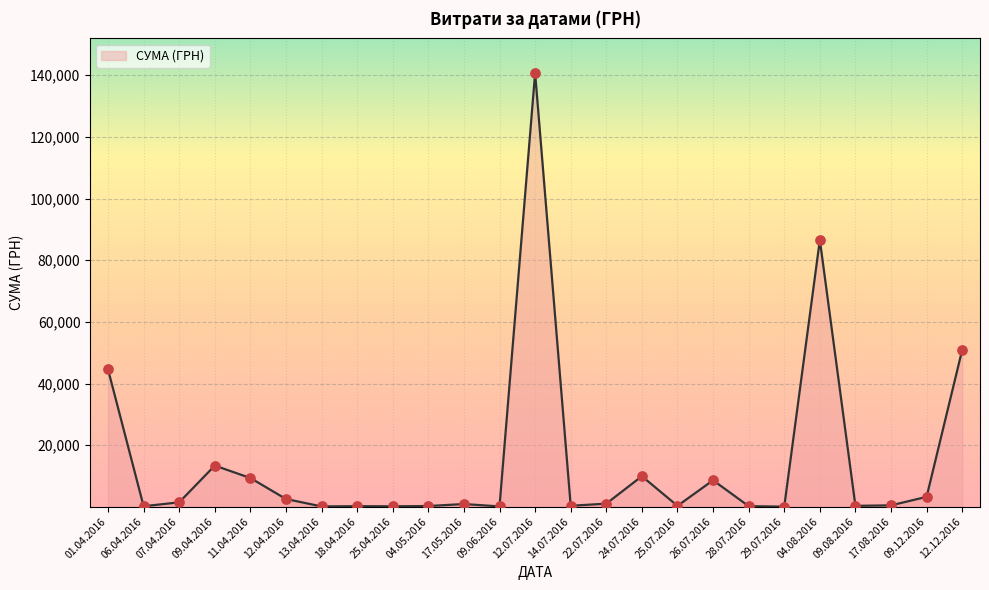

Which has a higher value, 12.12.2016 or 12.07.2016?

12.07.2016